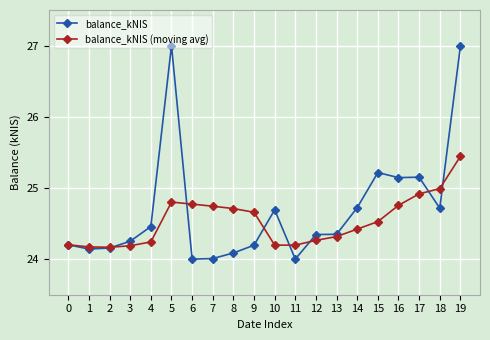

Is the value of balance_kNIS at 7 greater than the value of balance_kNIS (moving avg) at 16?

No